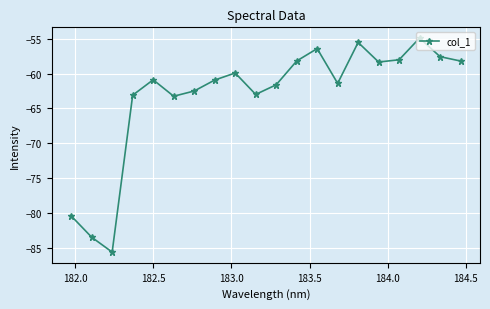

What is the smallest value displayed?

-85.6